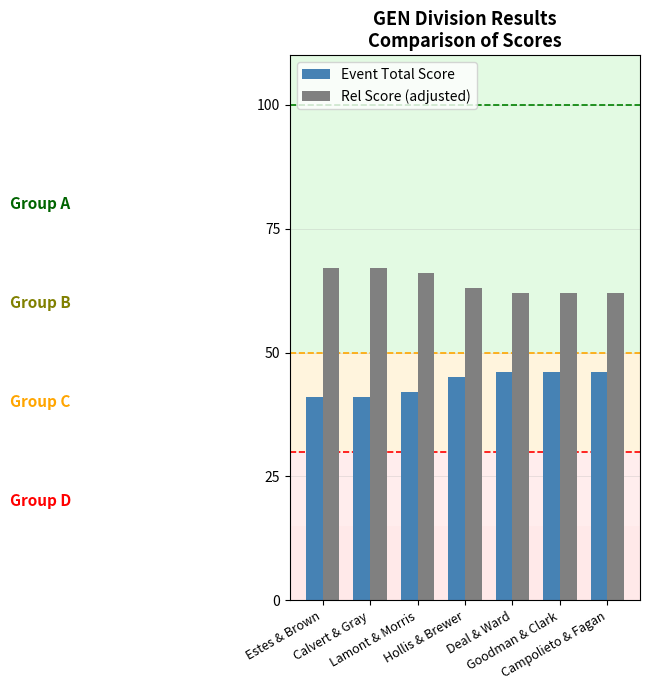

Is it true that Rel Score (adjusted) equals 67 at Calvert & Gray?

True